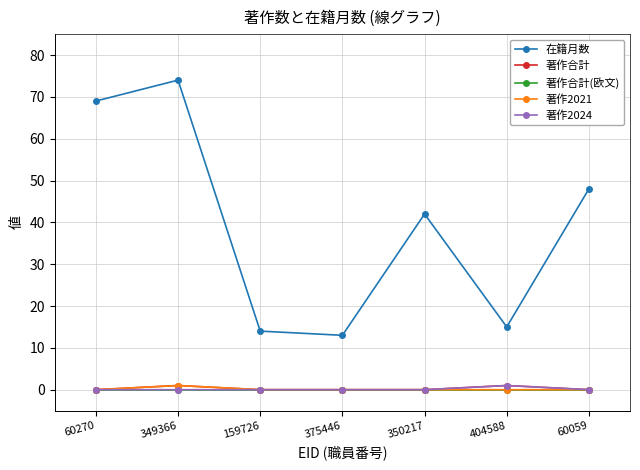

True or false: 著作2021 and 在籍月数 cross at least once.

False